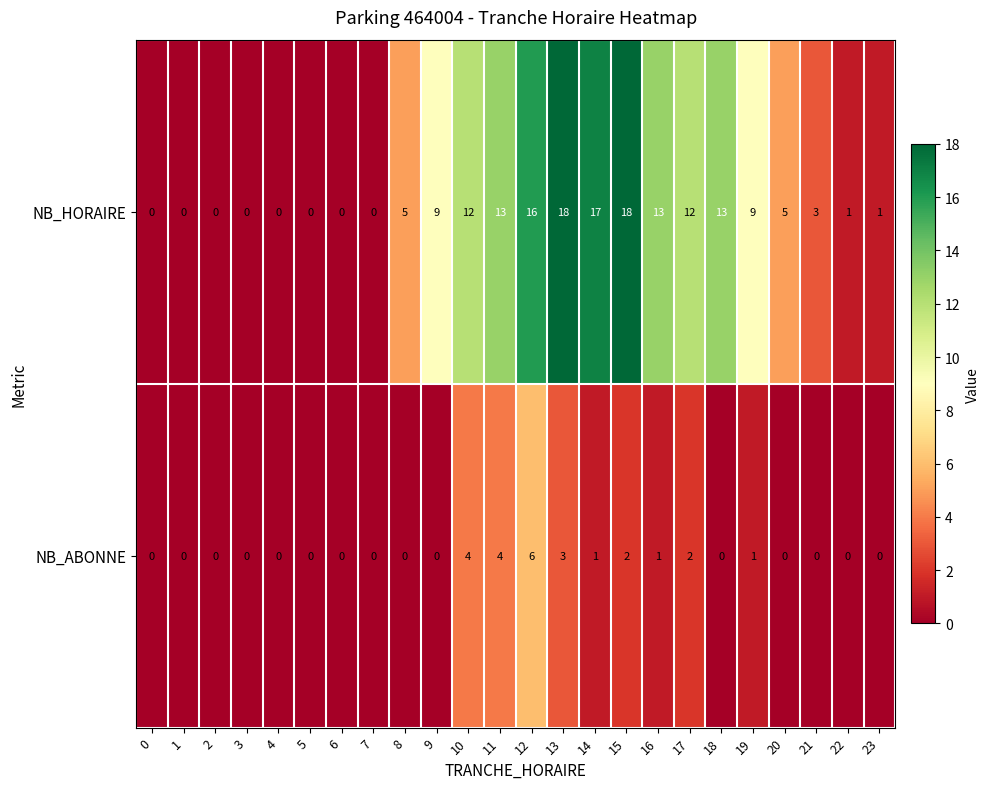

Rank the series by their average value, from lowest to highest.

NB_ABONNE, NB_HORAIRE